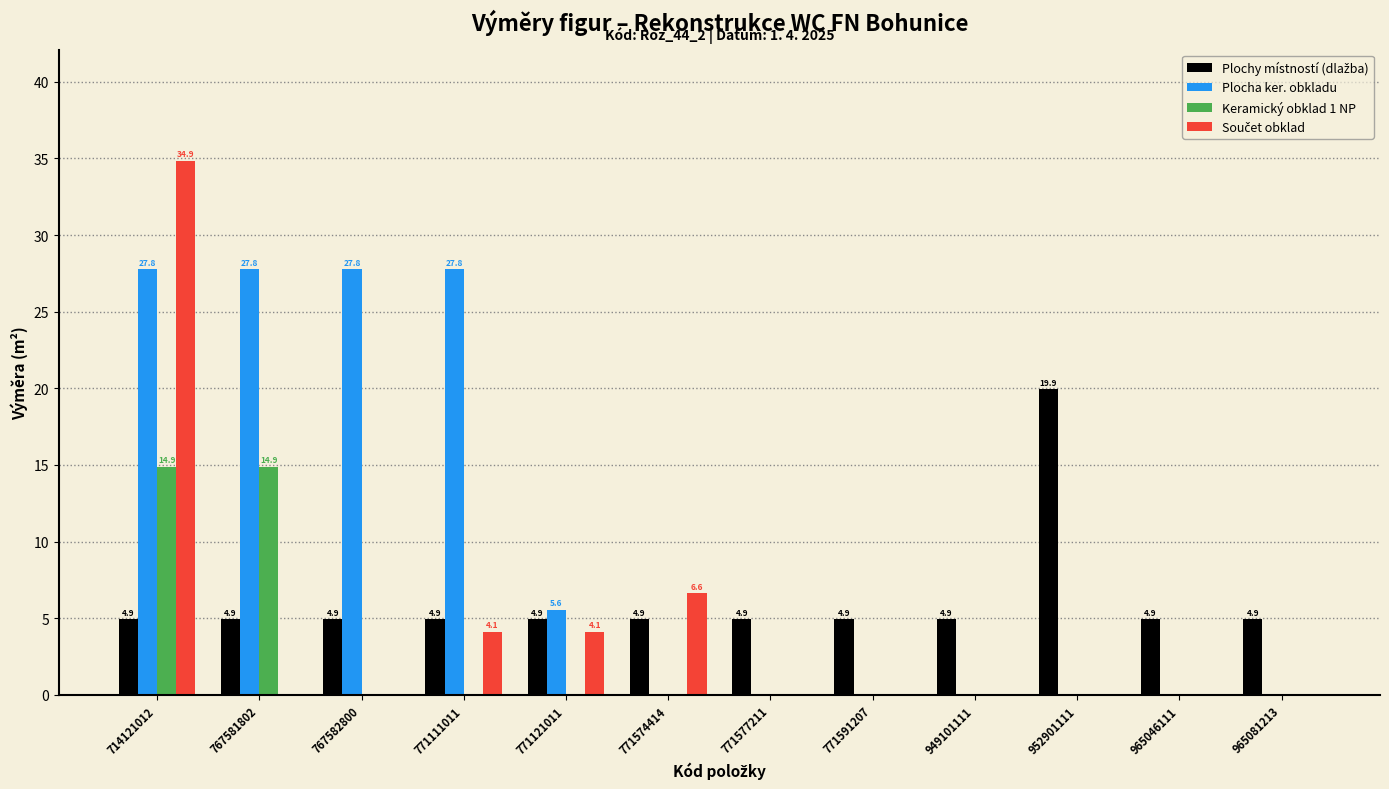

How many distinct data groups are displayed?

4